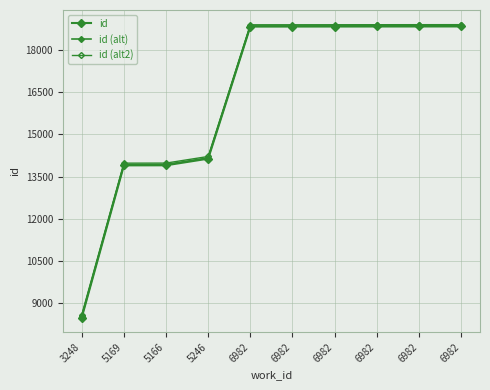

What is the label of the 6th point from the left?

6982